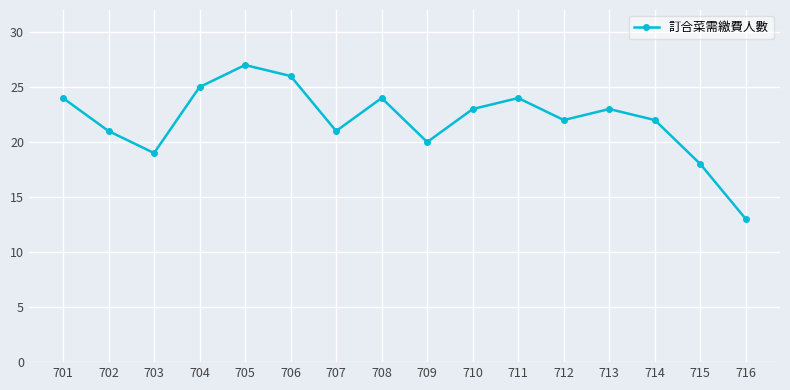

True or false: the data shows 27 at 705.

True